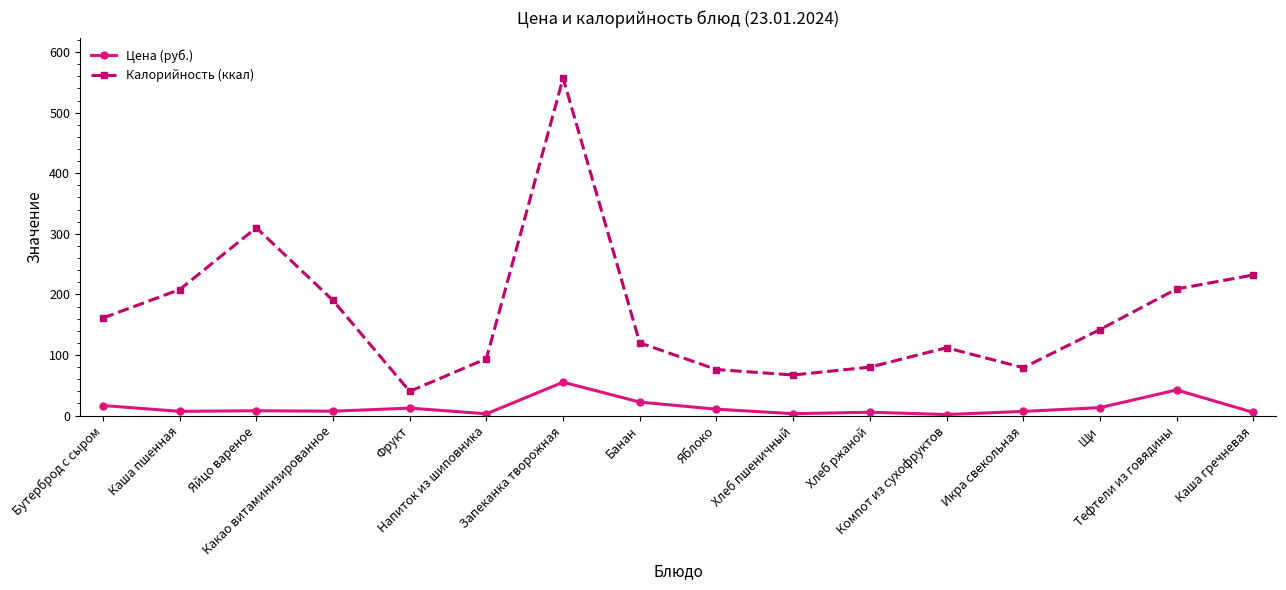

What is the label of the 8th point from the right?

Яблоко